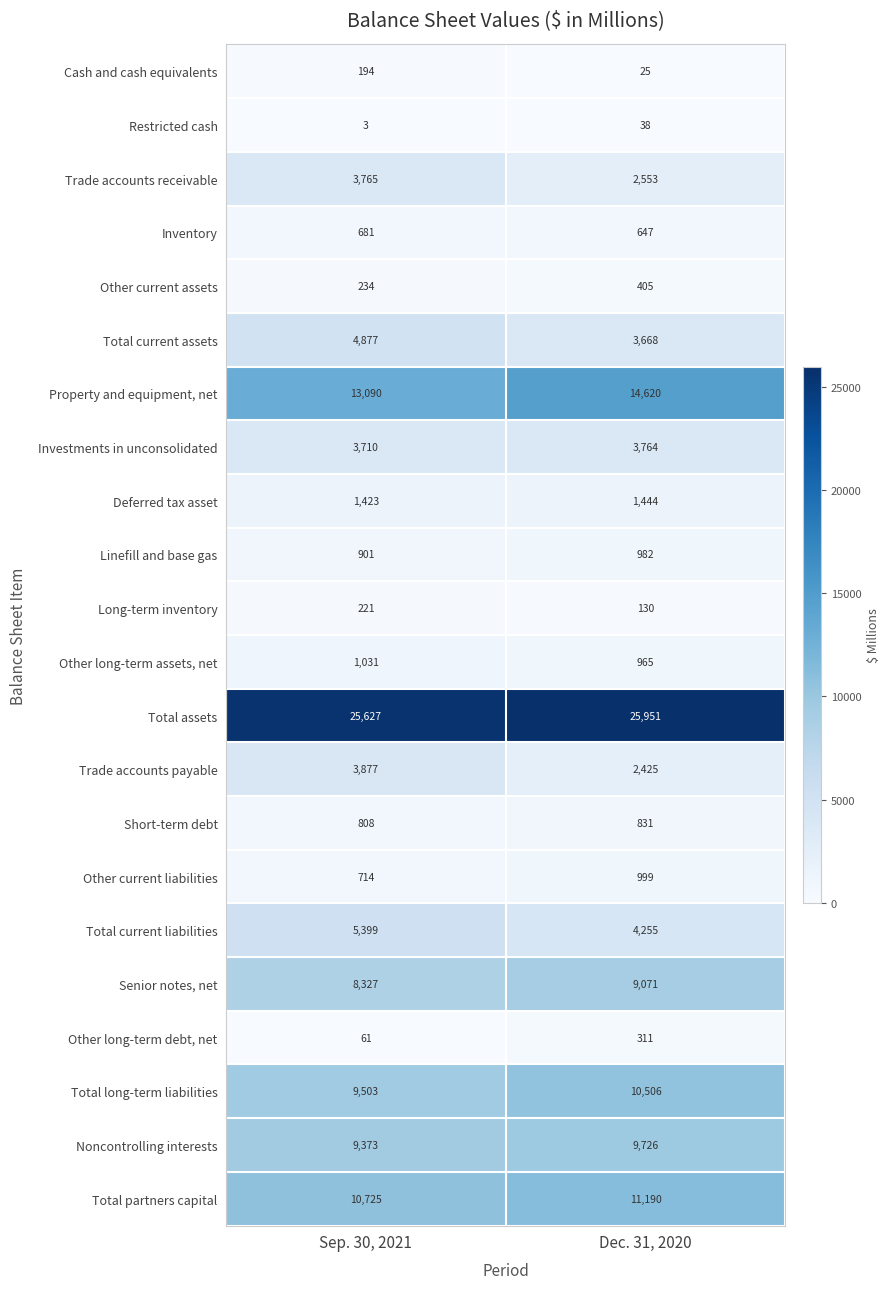

Count the number of categories in the chart.

2